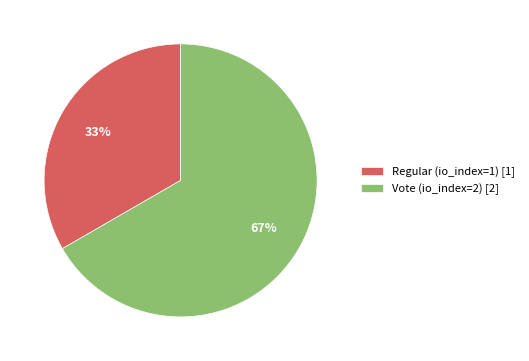

How many slices are in this pie chart?

2